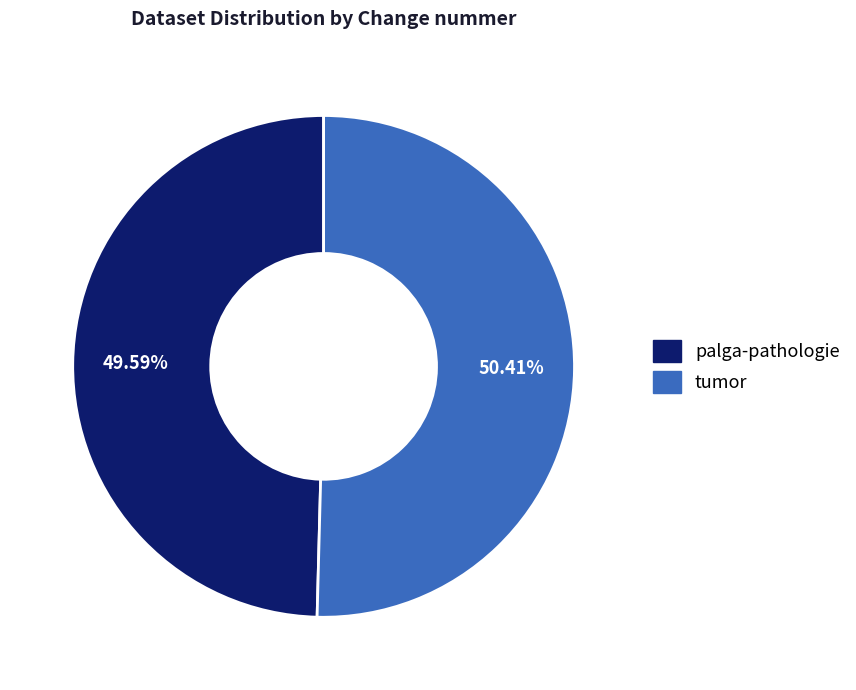

What is the largest slice in the pie chart?

tumor